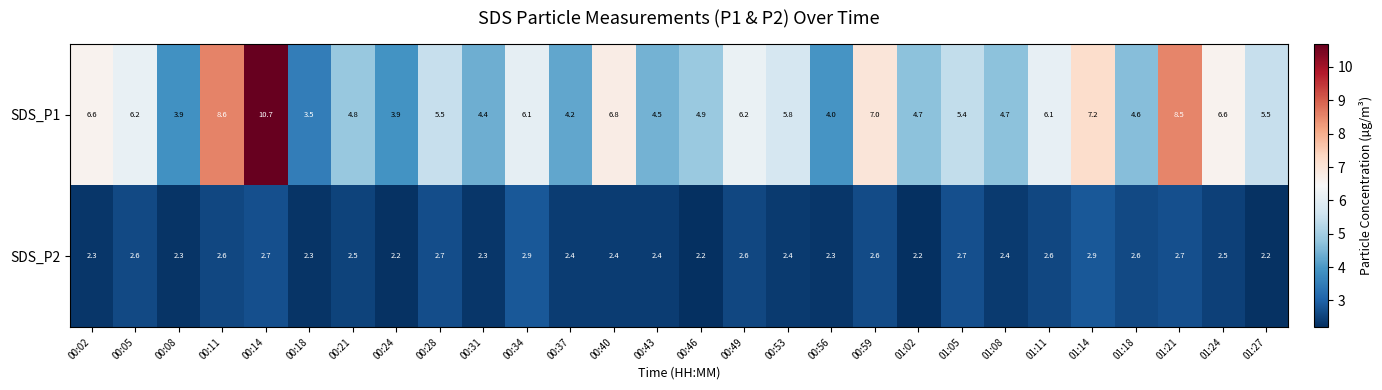

Rank the series by their average value, from highest to lowest.

SDS_P1, SDS_P2